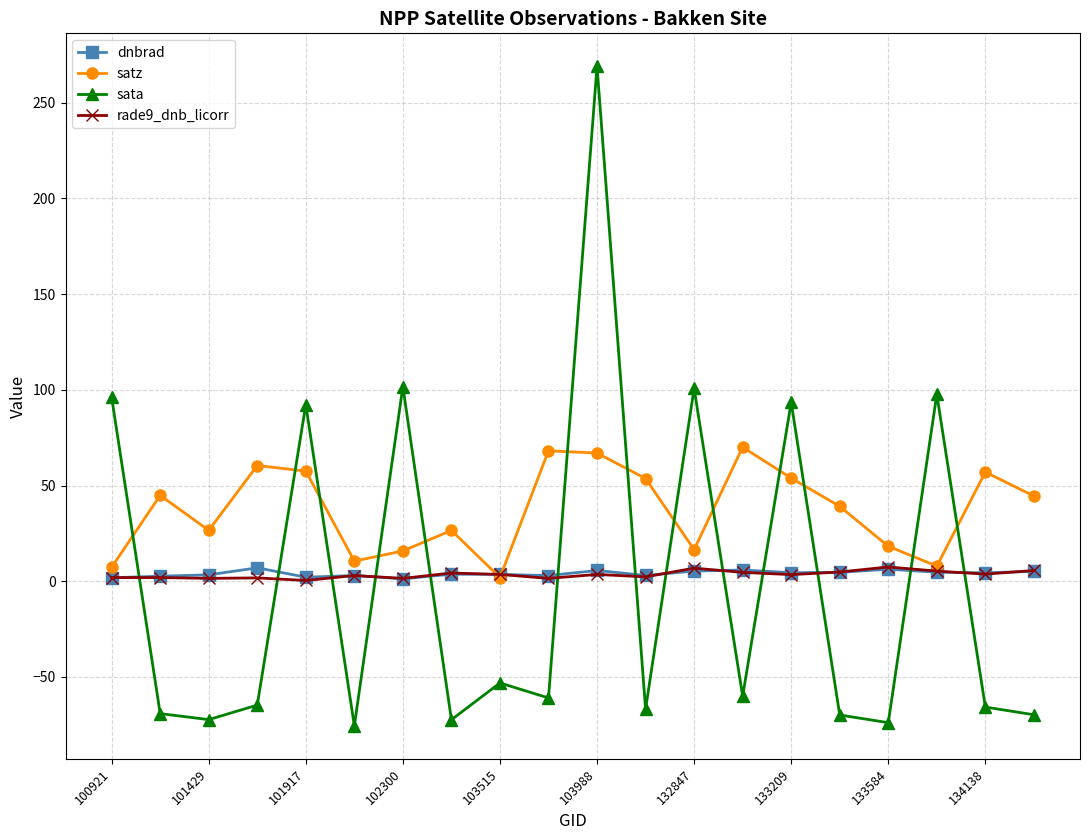

True or false: dnbrad has more than 1 interior local peaks.

True